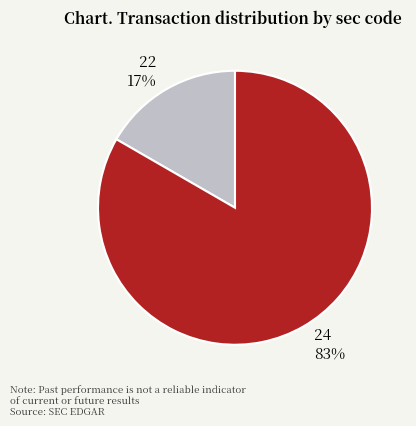

How many segments does this pie chart have?

2